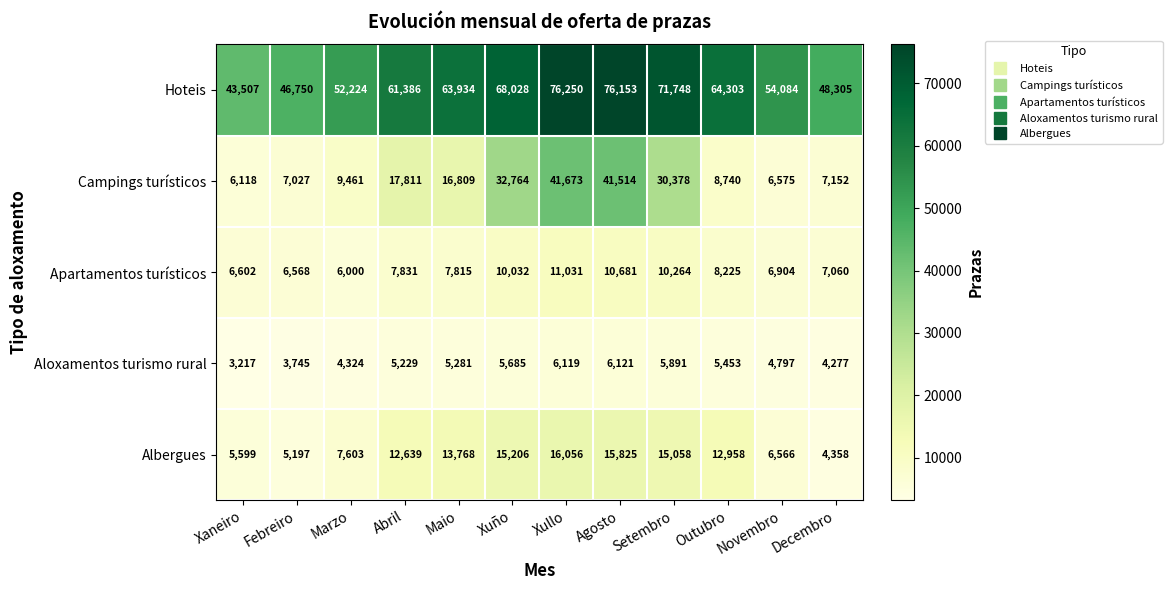

The value of Campings turísticos at Agosto is 65352. True or false?

False